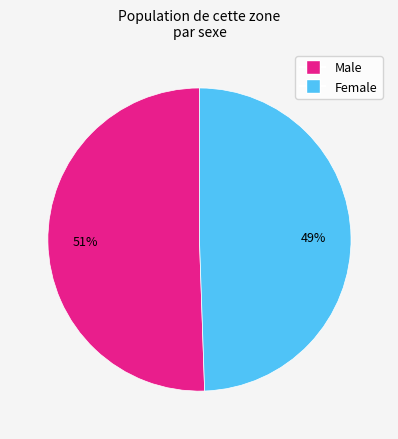

What is the majority slice?

Male